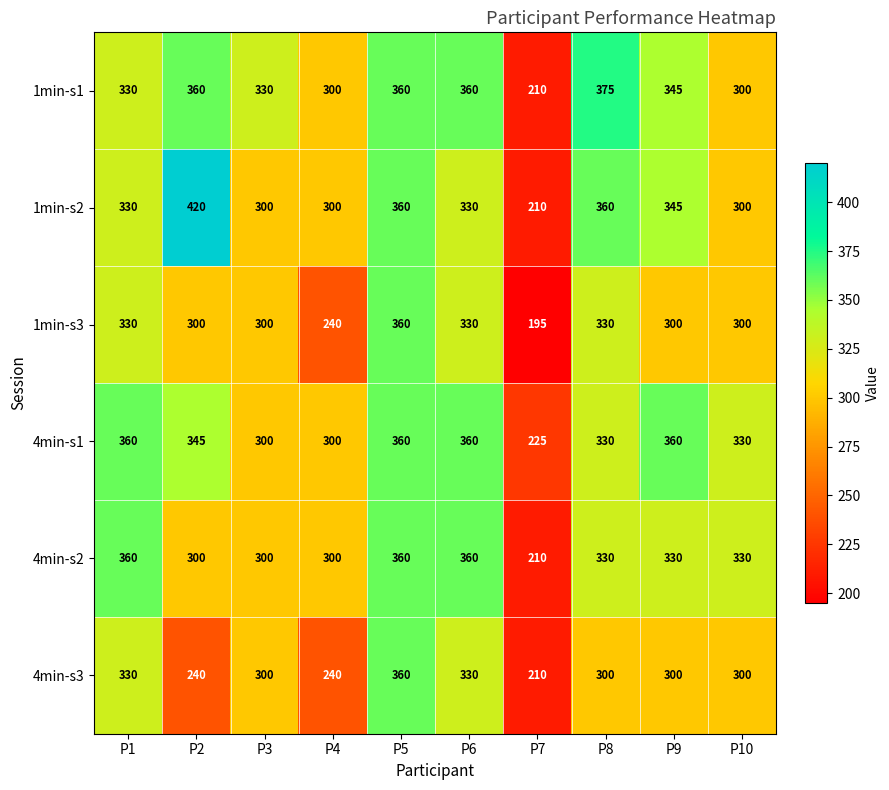

What is the difference between the maximum and minimum values in the 4min-s3 series?

150